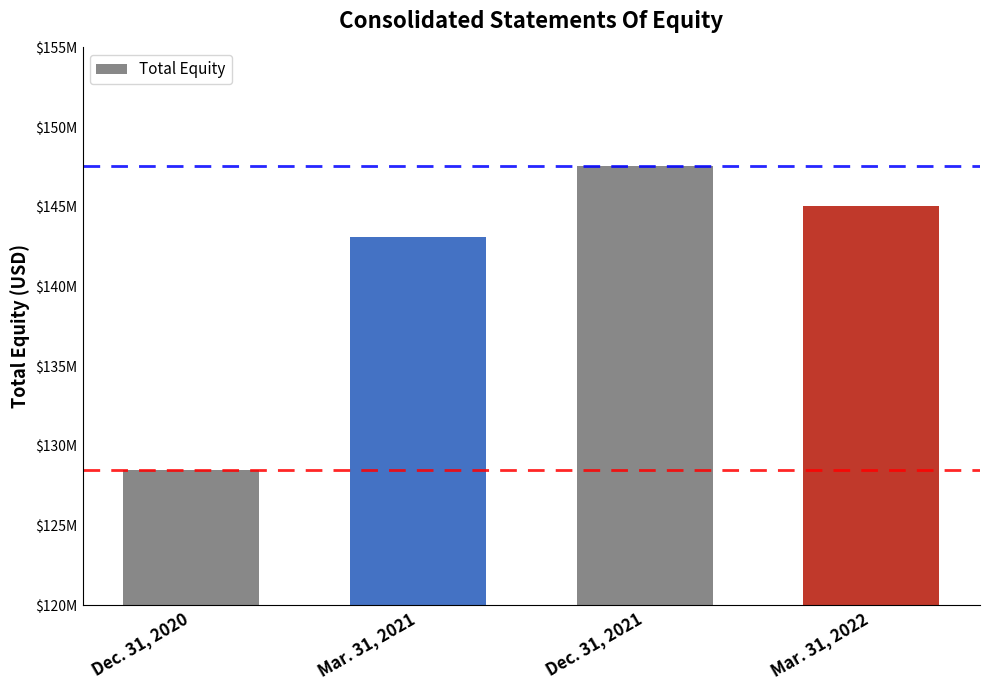

Count the values in the range 143078150 to 147576211.

3